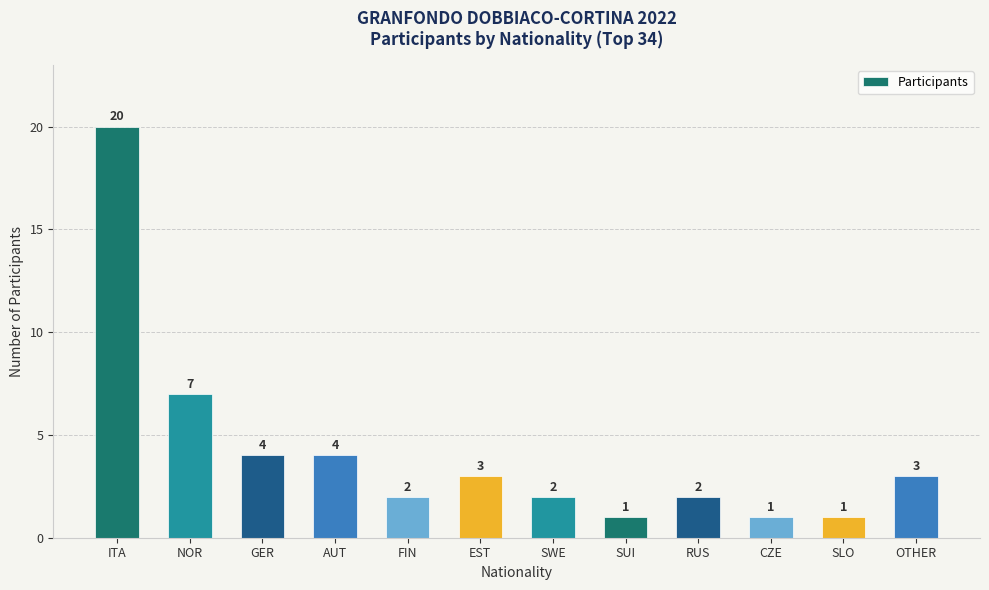

The chart shows a value of 6 at AUT. True or false?

False